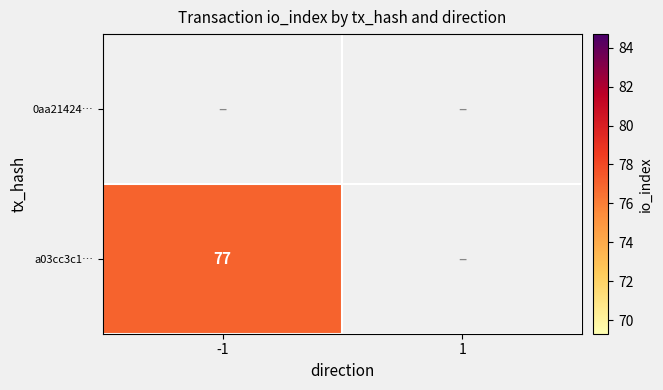

What is the greatest value displayed?

77.0